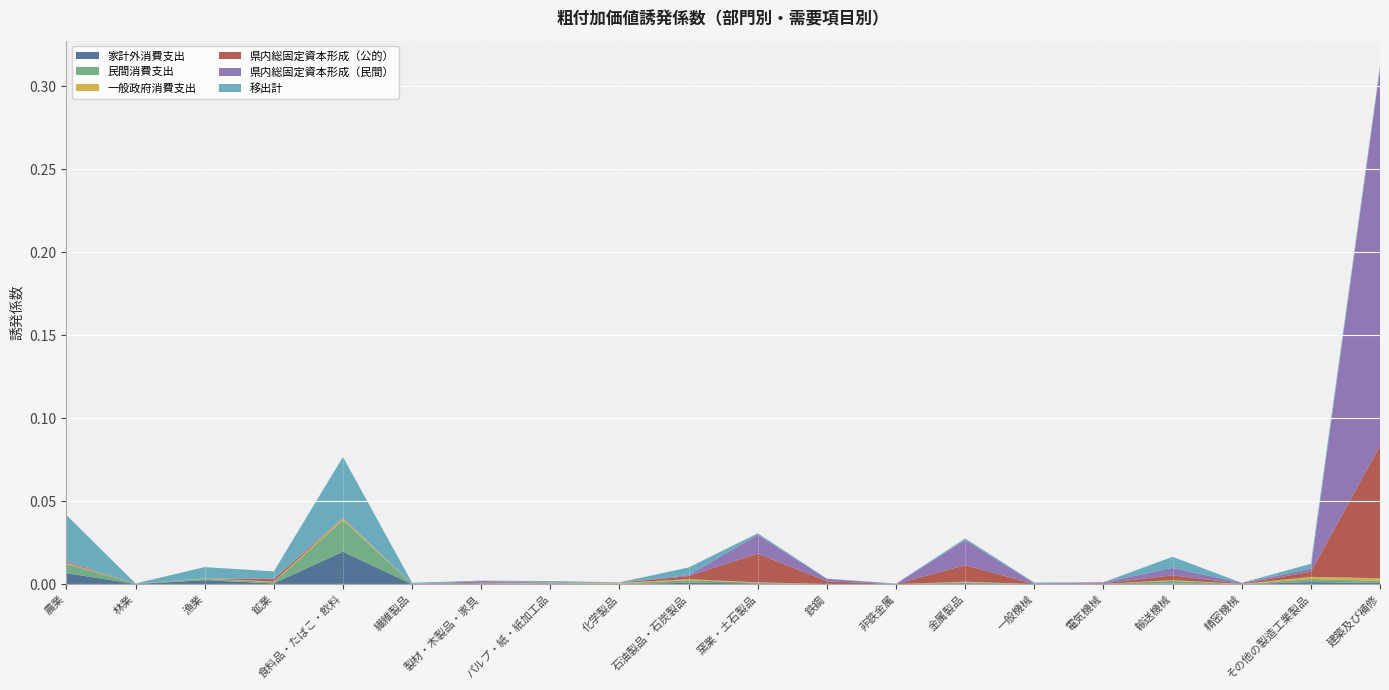

Reading right to left, extract all data points from this chart.

家計外消費支出: 0.0	0.0	0.0	0.0	0.0	0.0	0.0	0.0	0.0	0.0	0.0	0.0	0.0	0.0	0.0	0.0	0.0	0.0	0.0	0.0
民間消費支出: 0.0	0.0	0.0	0.0	0.0	0.0	0.0	0.0	0.0	0.0	0.0	0.0	0.0	0.0	0.0	0.0	0.0	0.0	0.0	0.0
一般政府消費支出: 0.0	0.0	0.0	0.0	0.0	0.0	0.0	0.0	0.0	0.0	0.0	0.0	0.0	0.0	0.0	0.0	0.0	0.0	0.0	0.0
県内総固定資本形成（公的）: 0.1	0.0	0.0	0.0	0.0	0.0	0.0	0.0	0.0	0.0	0.0	0.0	0.0	0.0	0.0	0.0	0.0	0.0	0.0	0.0
県内総固定資本形成（民間）: 0.2	0.0	0.0	0.0	0.0	0.0	0.0	0.0	0.0	0.0	0.0	0.0	0.0	0.0	0.0	0.0	0.0	0.0	0.0	0.0
移出計: 0.0	0.0	0.0	0.0	0.0	0.0	0.0	0.0	0.0	0.0	0.0	0.0	0.0	0.0	0.0	0.0	0.0	0.0	0.0	0.0